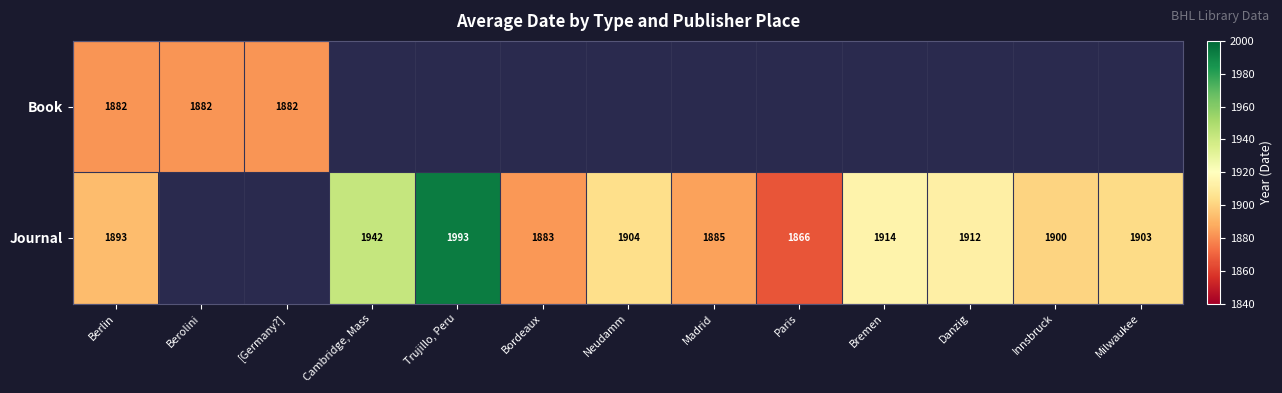

What is the sum of the Journal values at Innsbruck and Trujillo, Peru?

3893